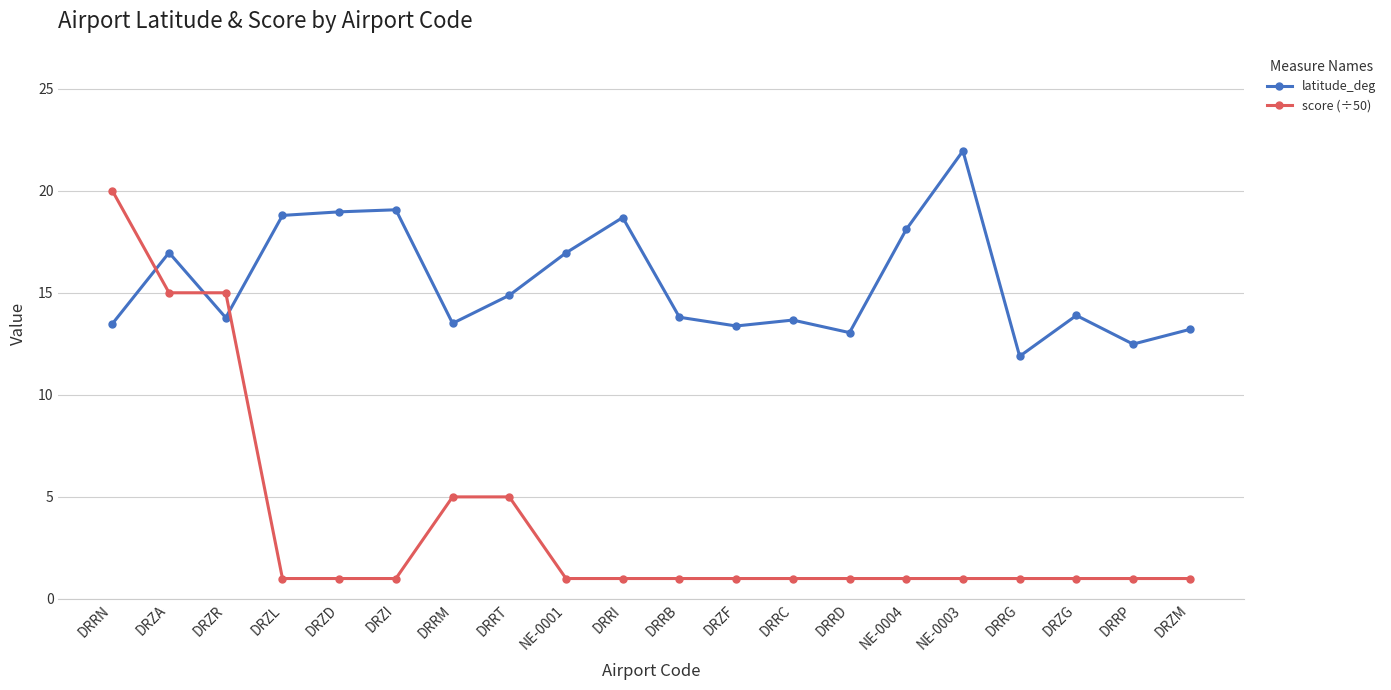

What value does the latitude_deg series have at DRZG?

13.9